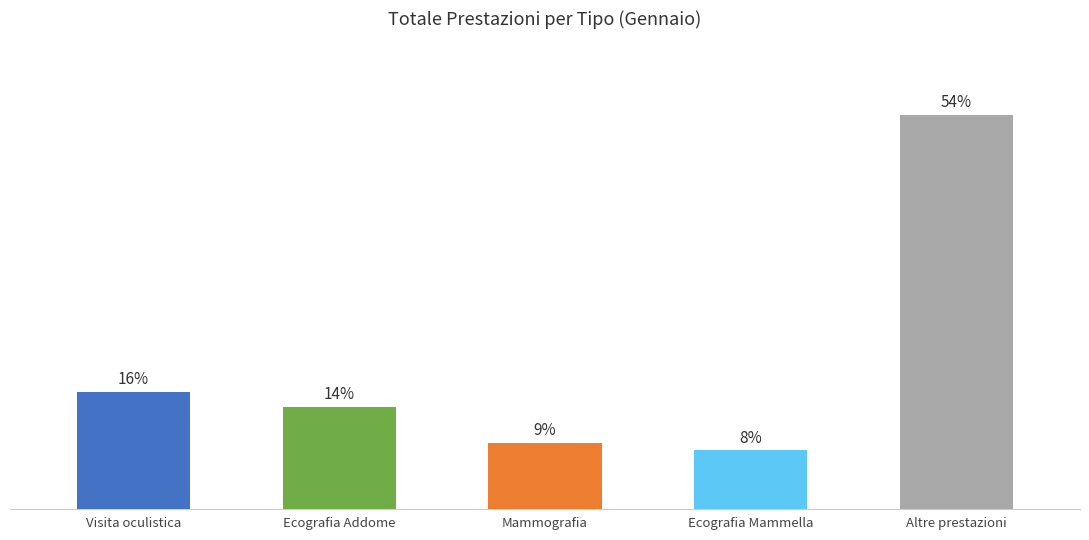

What is the label of the 5th bar from the right?

Visita oculistica